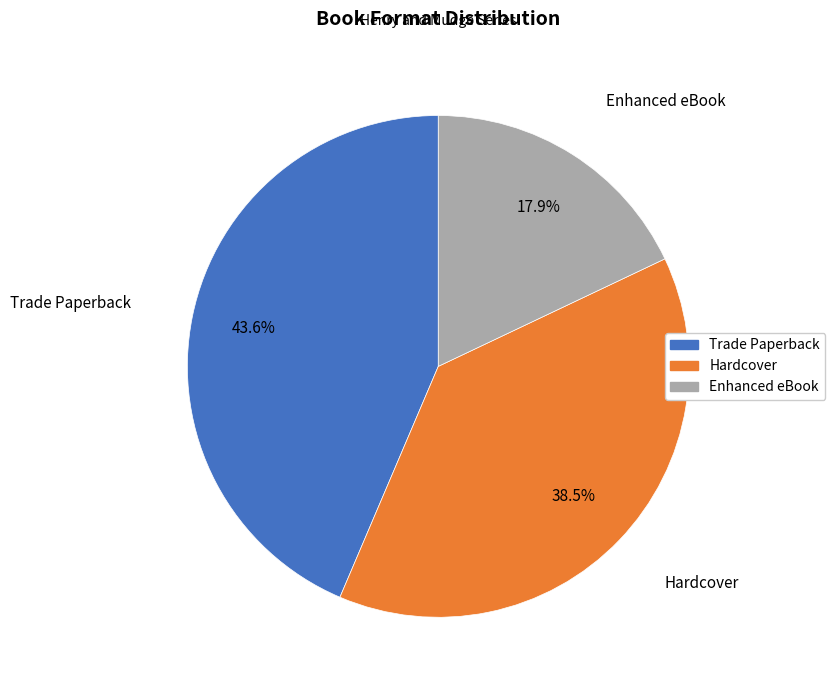

What is the smallest slice in the pie chart?

Enhanced eBook